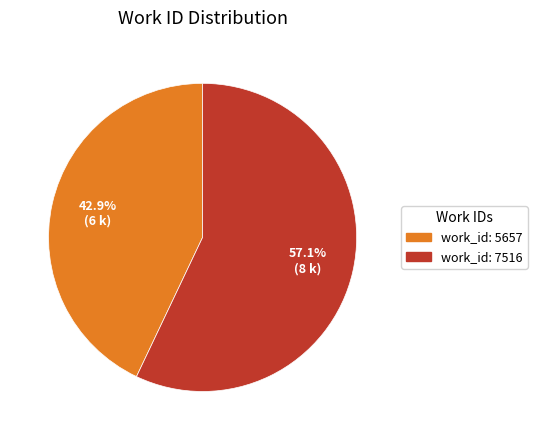

Is there any slice that represents more than half of the pie?

Yes